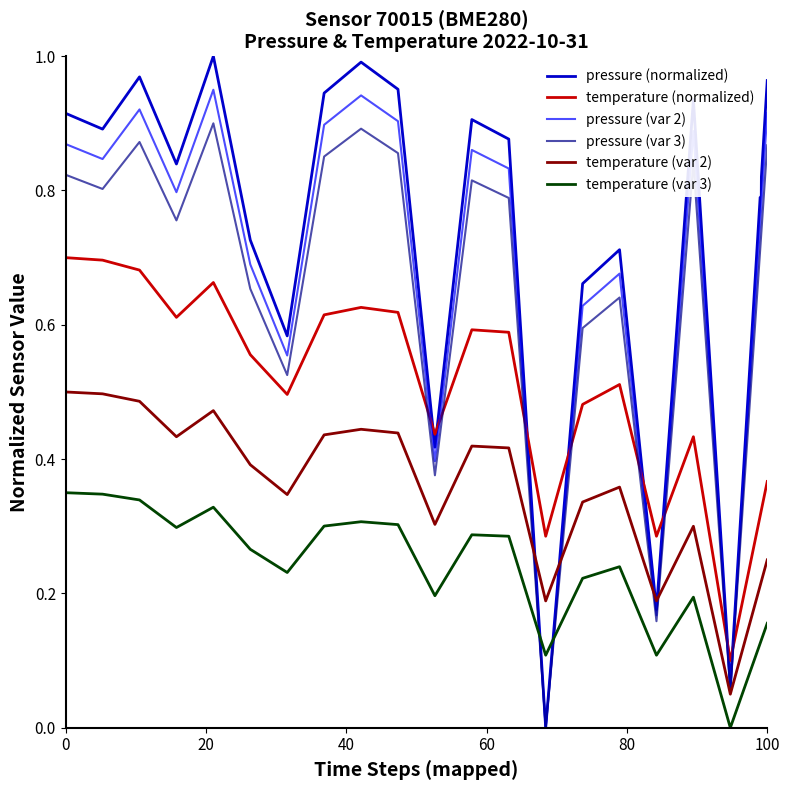

How many intersections are there between pressure (var 2) and temperature (var 3)?

2